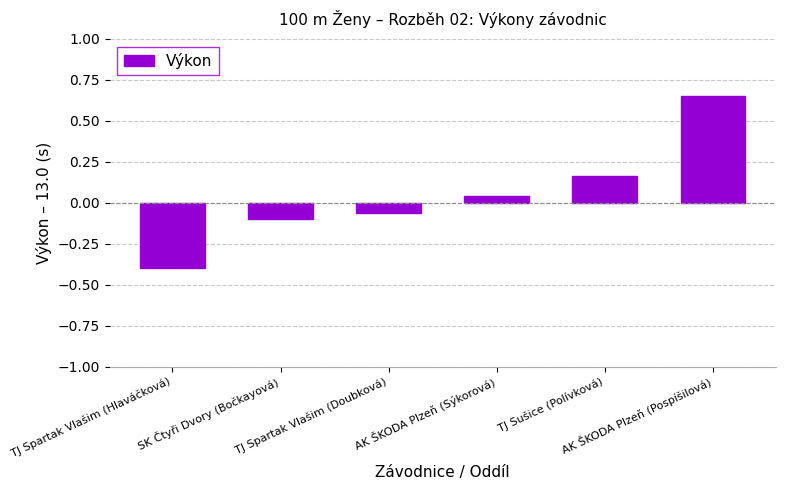

Between TJ Sušice (Polívková) and TJ Spartak Vlašim (Hlaváčková), which is larger?

TJ Sušice (Polívková)